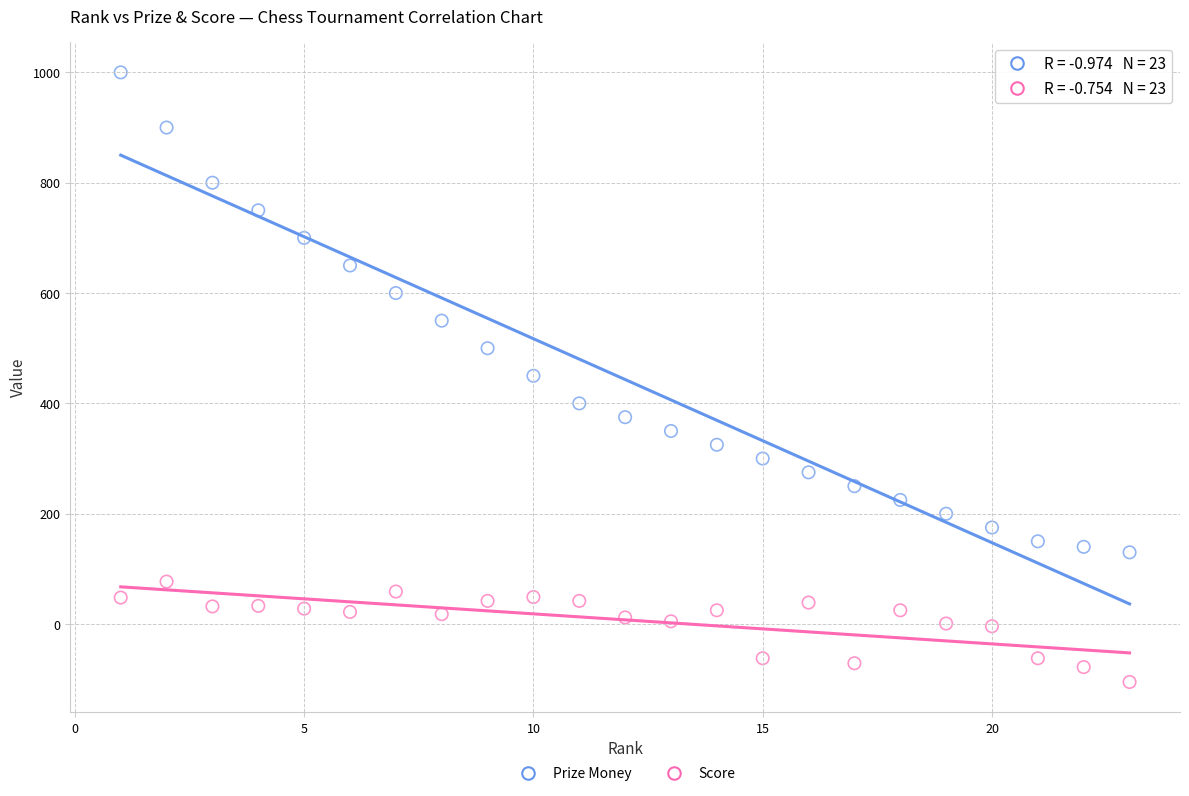

Across all data points, what is the range of X values (max minus min)?

22